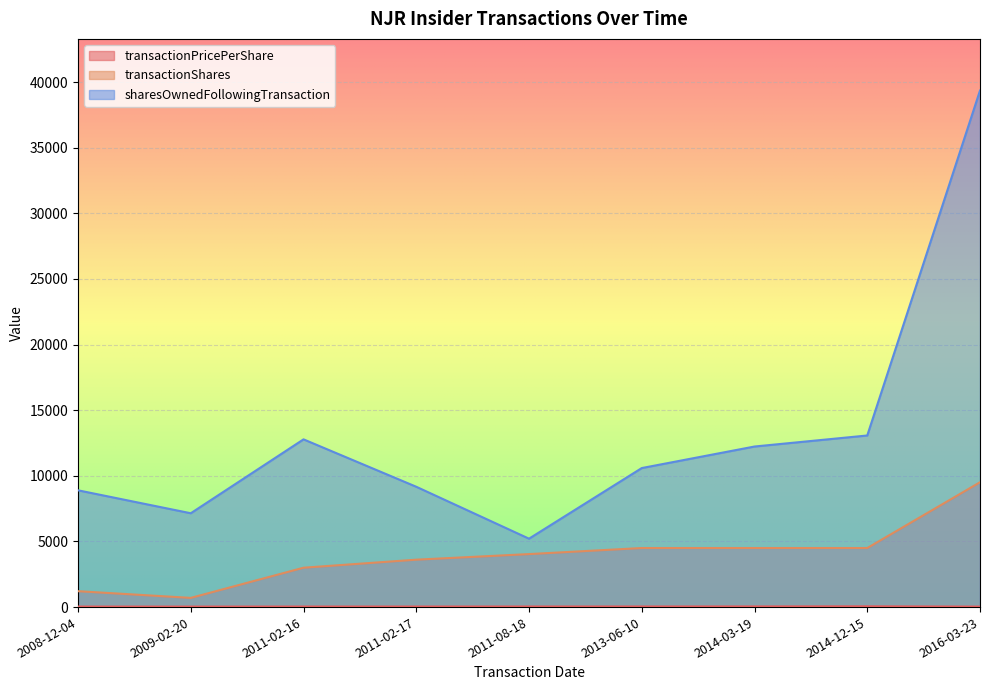

The transactionShares series shows 4500.0 at 2014-03-19. True or false?

True